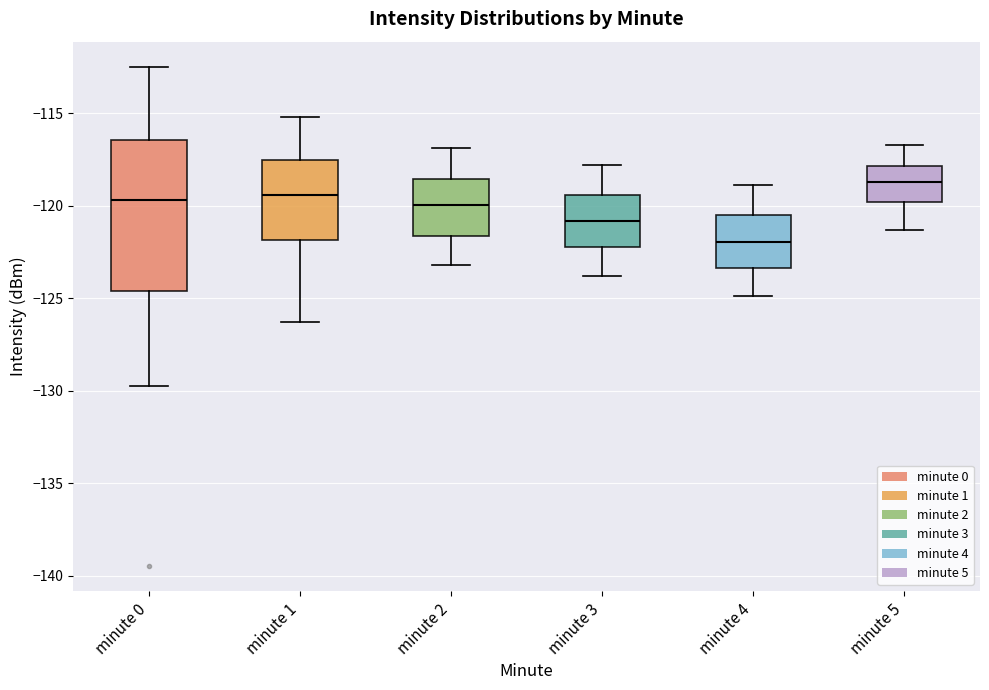

Reading left to right, transcribe this box plot: for each box, give where its median line is, the range the box spans, and where its two whiskers end, as read against the y-axis. The values are not printed on the chart, so give them approximately, as read against the axis.

minute 0: median -119.5, box -124.5 to -116.5, whiskers -129.5 to -112.5
minute 1: median -119.5, box -122.0 to -117.5, whiskers -126.5 to -115.0
minute 2: median -120.0, box -121.5 to -118.5, whiskers -123.0 to -117.0
minute 3: median -121.0, box -122.0 to -119.5, whiskers -124.0 to -118.0
minute 4: median -122.0, box -123.5 to -120.5, whiskers -125.0 to -119.0
minute 5: median -118.5, box -120.0 to -118.0, whiskers -121.5 to -116.5